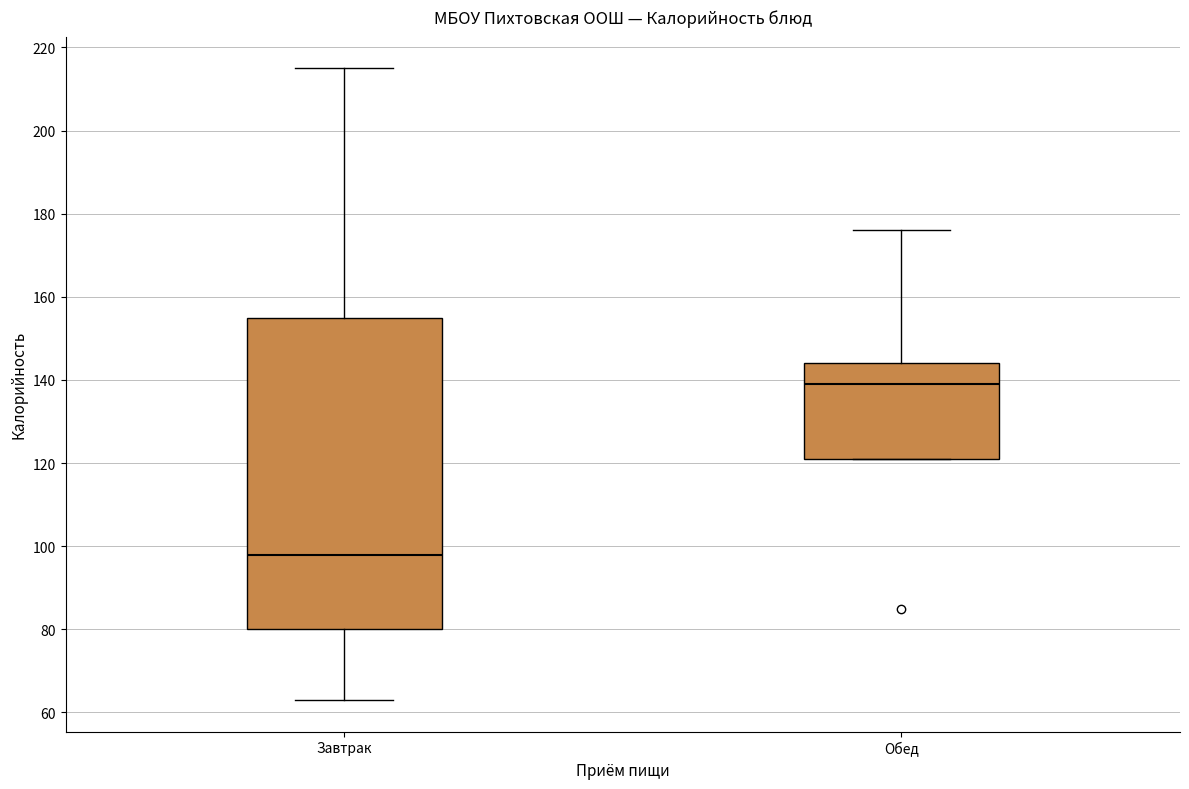

Which box has the highest median line?

Обед